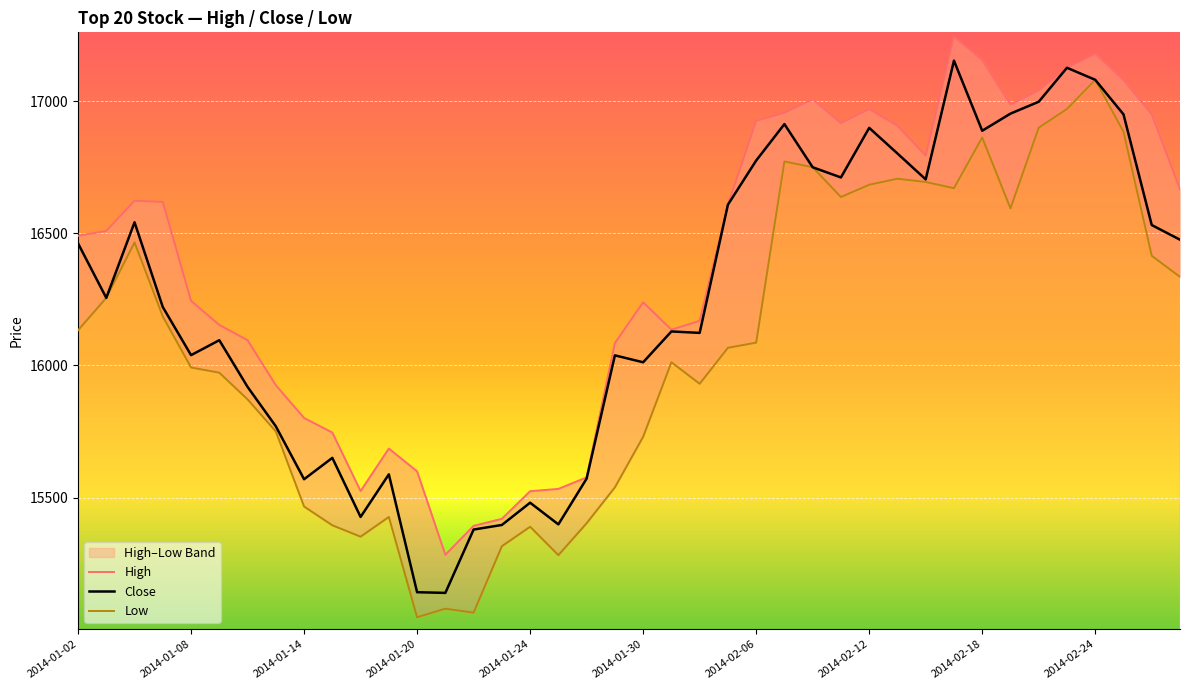

Is the value of Close at 11 greater than the value of High at 19?

No